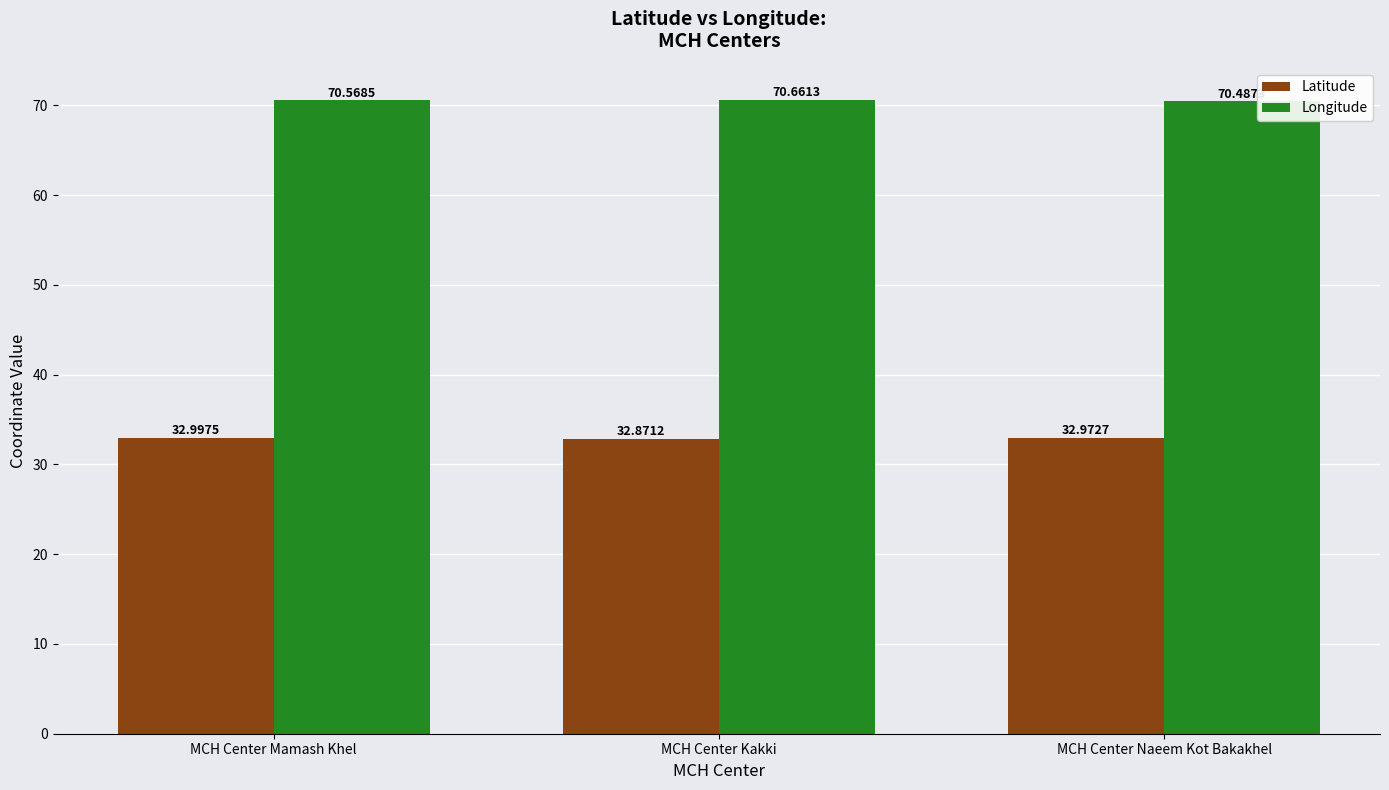

What is the approximate value of Longitude at MCH Center Mamash Khel?

70.6